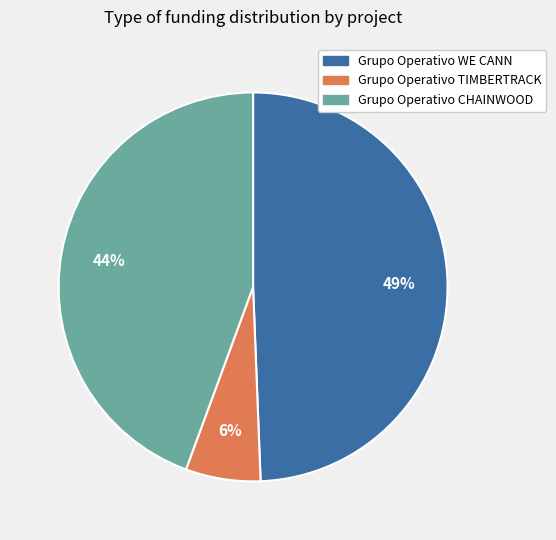

Does Grupo Operativo CHAINWOOD represent more than half of the total?

No